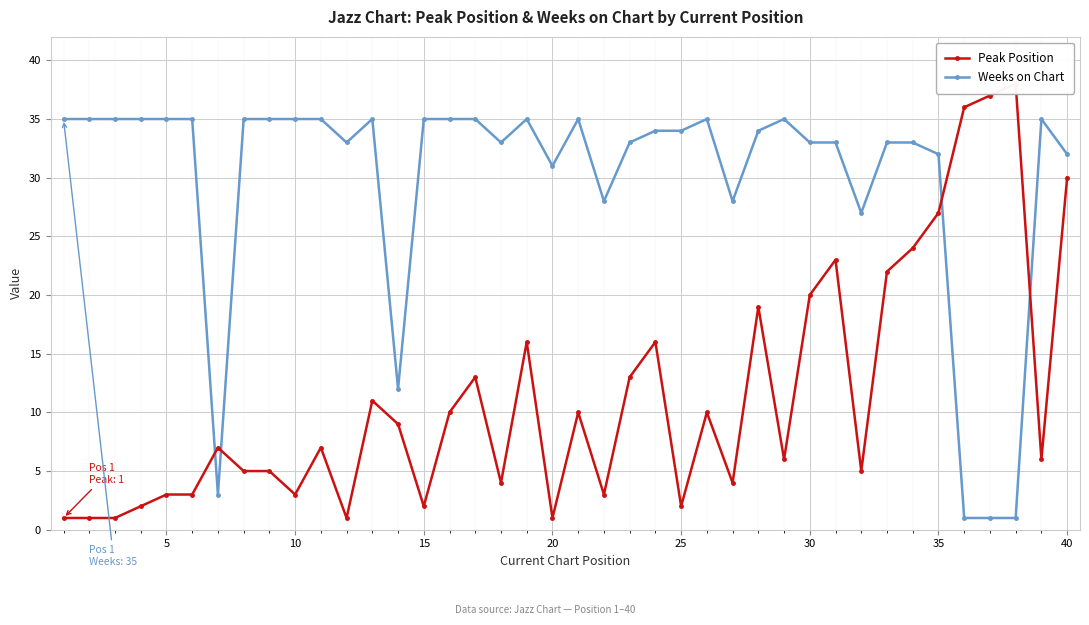

What is the average value of the Peak Position series?

11